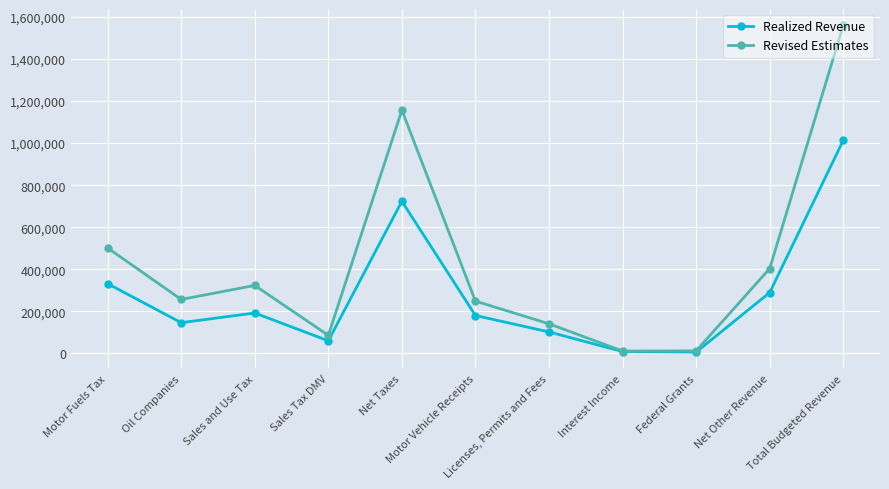

Rank the series by their maximum value, from lowest to highest.

Realized Revenue, Revised Estimates